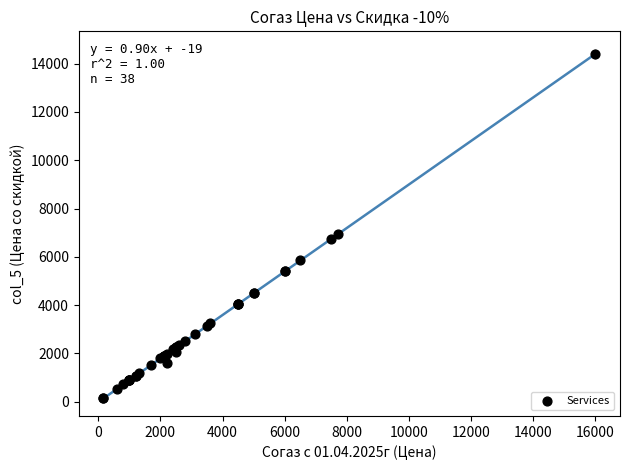

What Y value in the scatter plot is closest to 7274?

6930.0